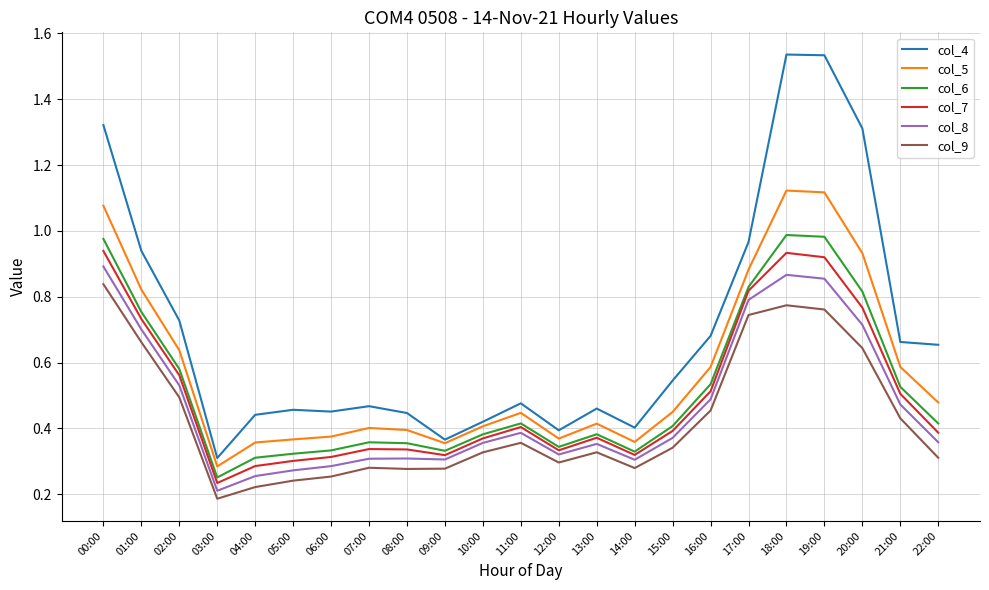

What is the sum of the col_6 values at 02:00 and 19:00?

1.6